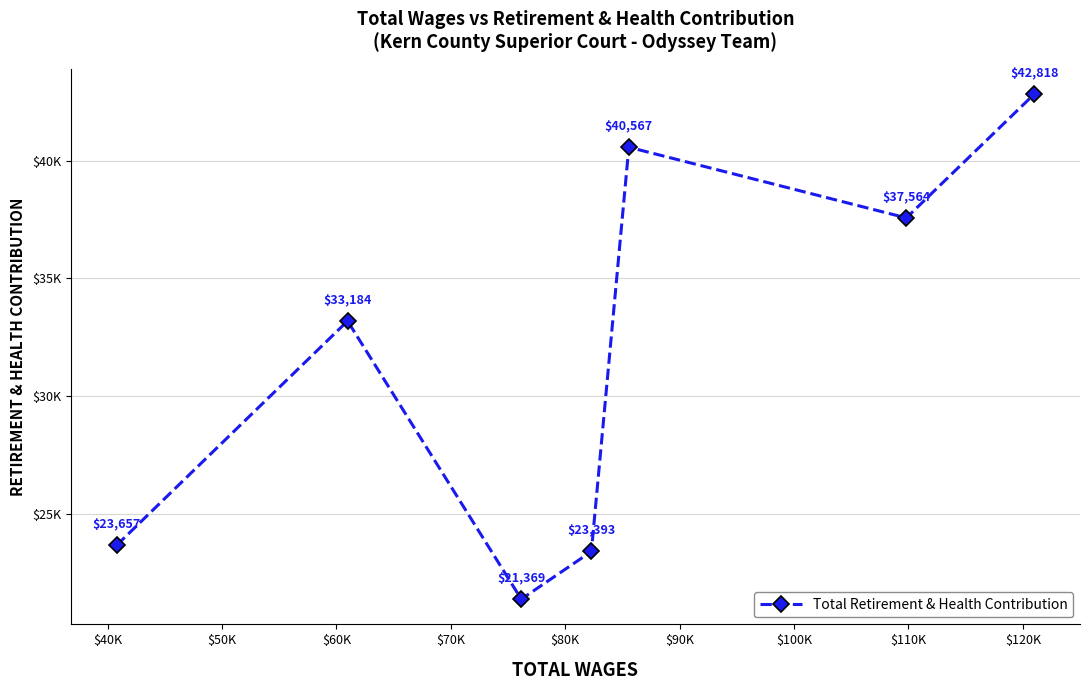

Does the chart have visible grid lines?

Yes